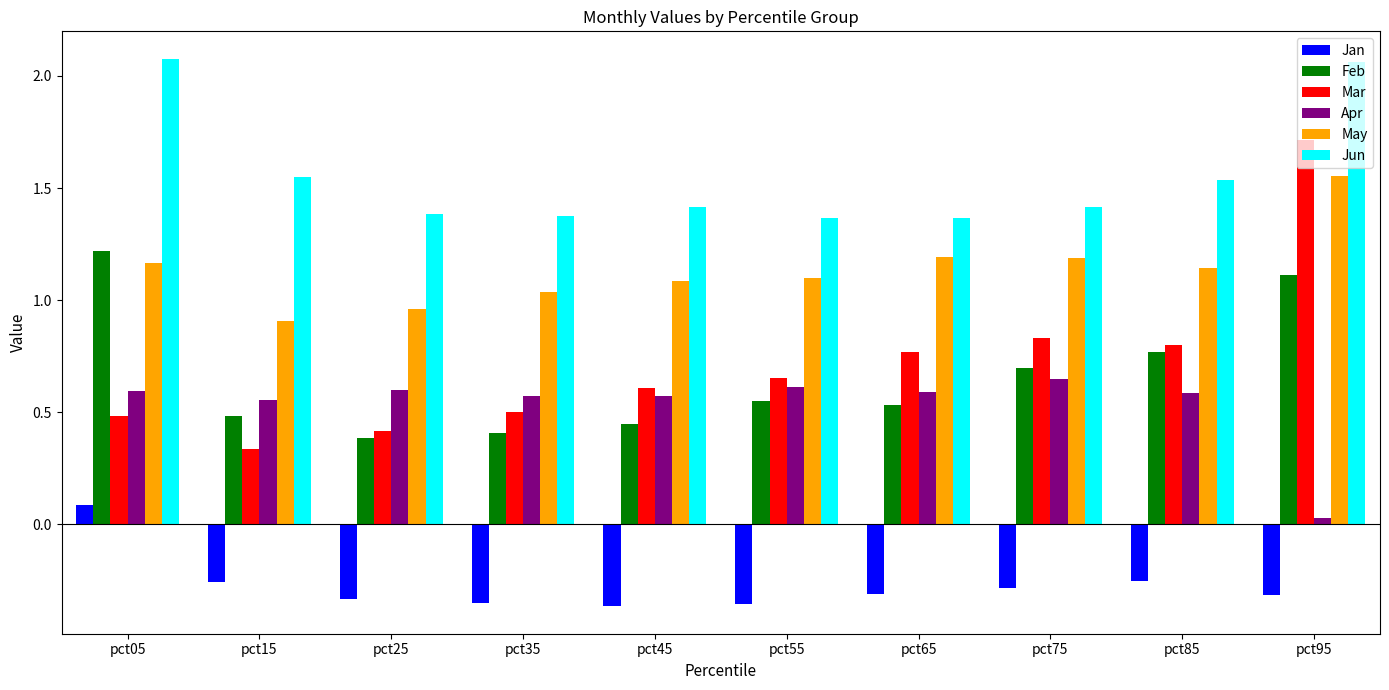

How many categories are shown in the chart?

10